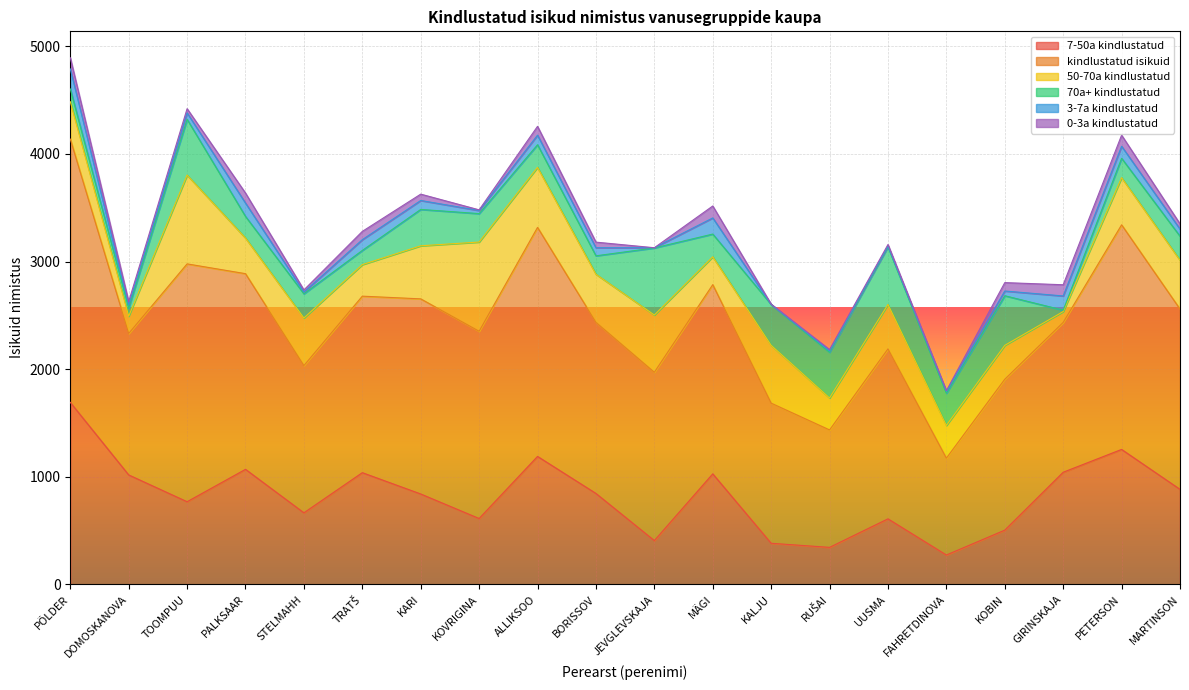

At TOOMPUU, list the series in order from largest to smallest.

kindlustatud isikuid, 50-70a kindlustatud, 7-50a kindlustatud, 70a+ kindlustatud, 3-7a kindlustatud, 0-3a kindlustatud